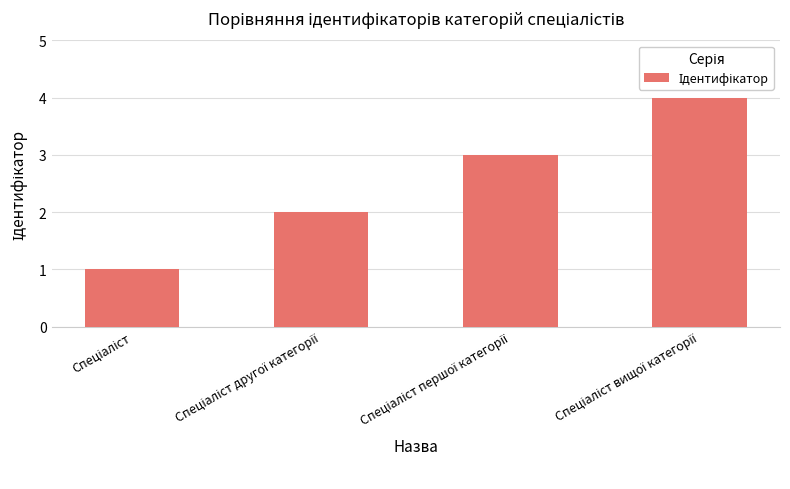

How many values are below 3?

2